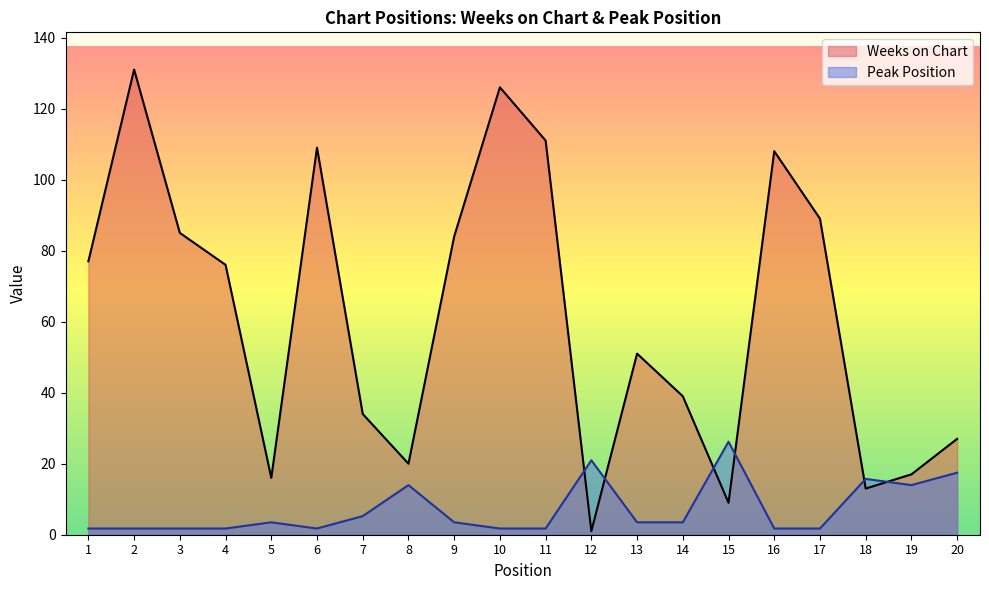

Which has a higher value, 11 or 16?

11